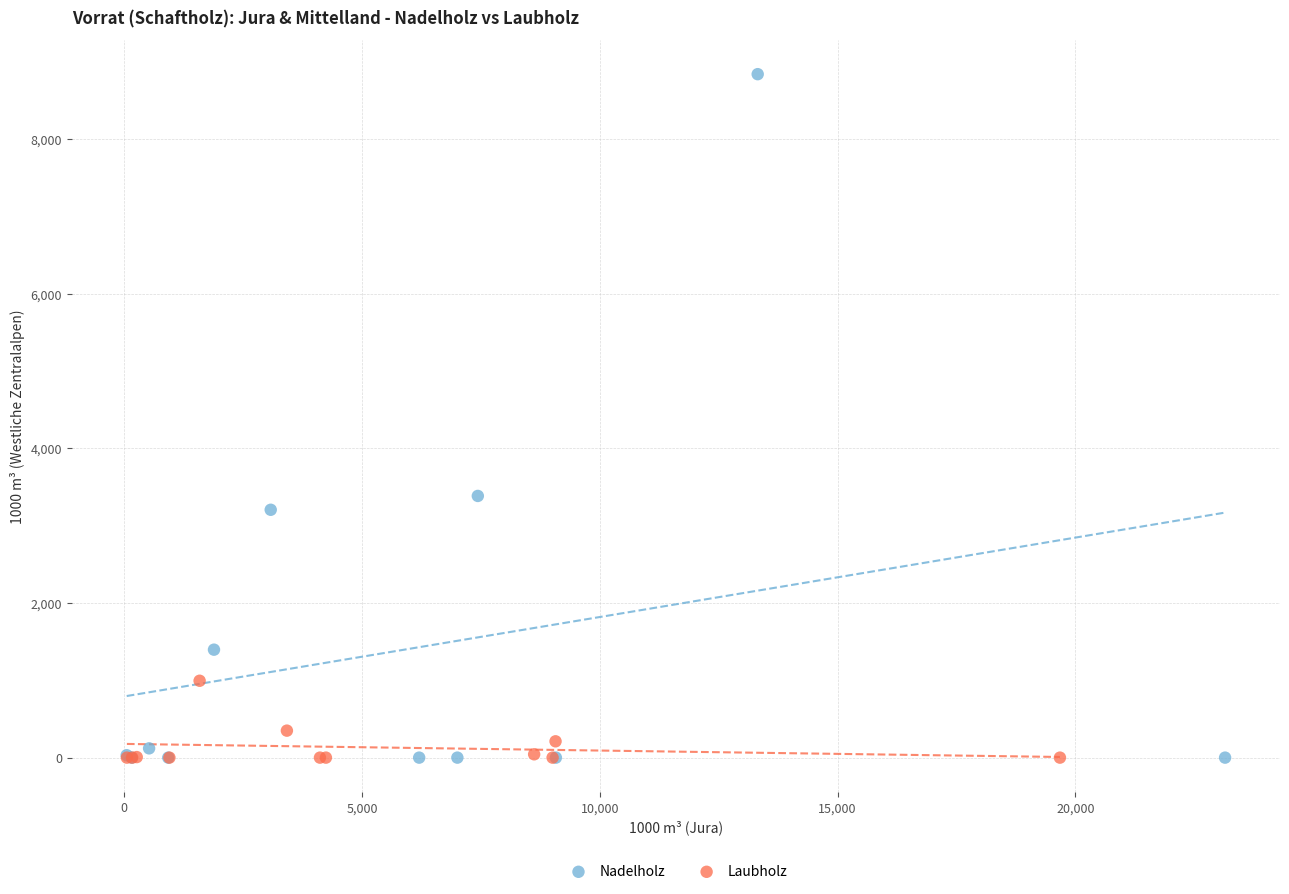

Which series has the widest spread of Y values?

Nadelholz